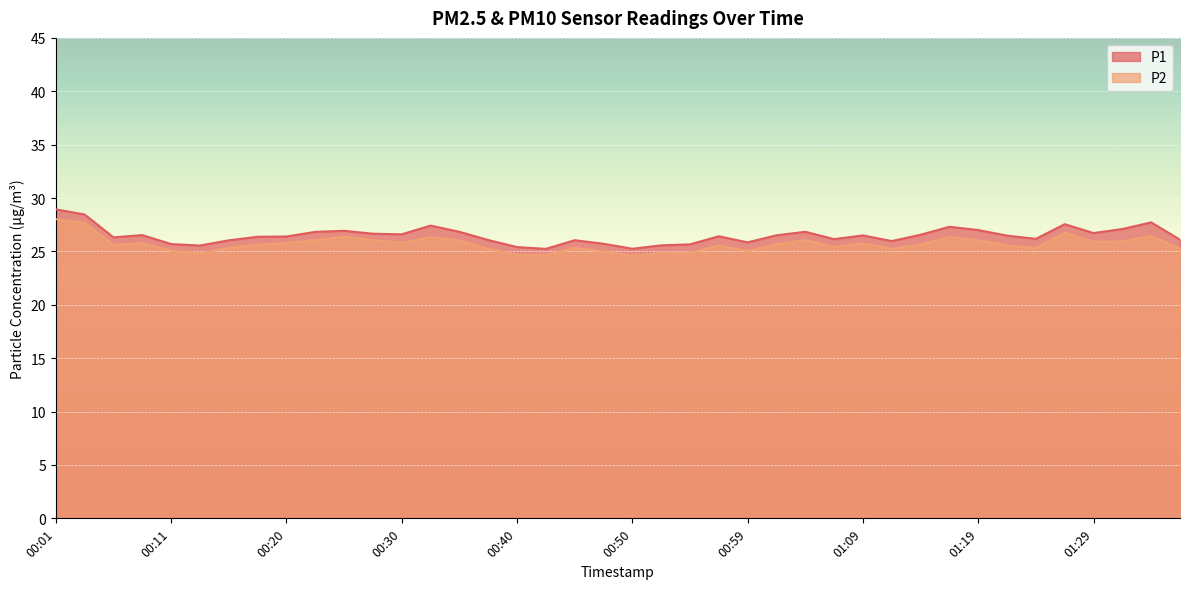

Does the chart display data point markers on the line(s)?

No